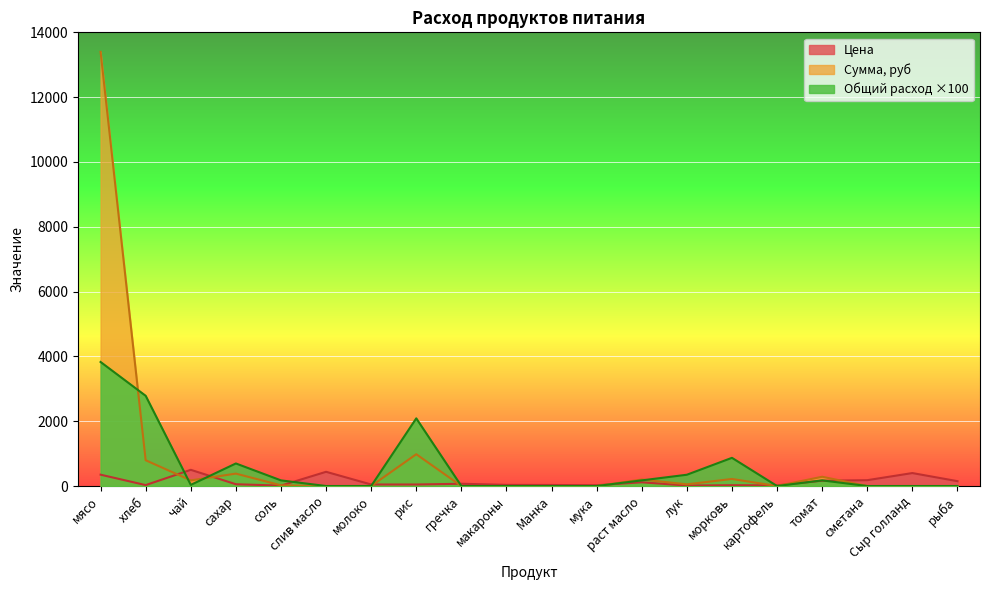

How many categories are shown in the chart?

20